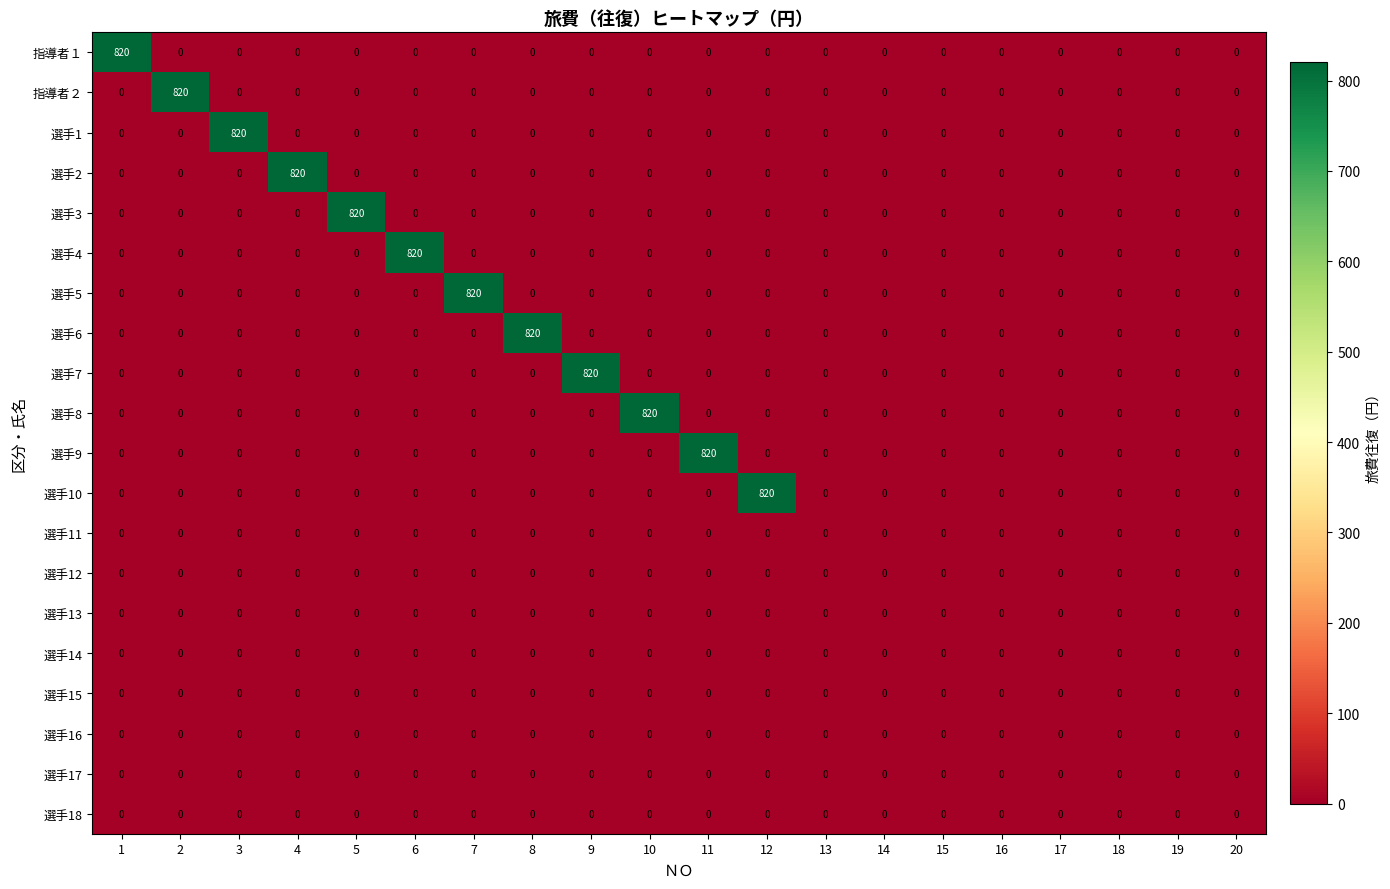

What is the maximum value shown in the chart?

820